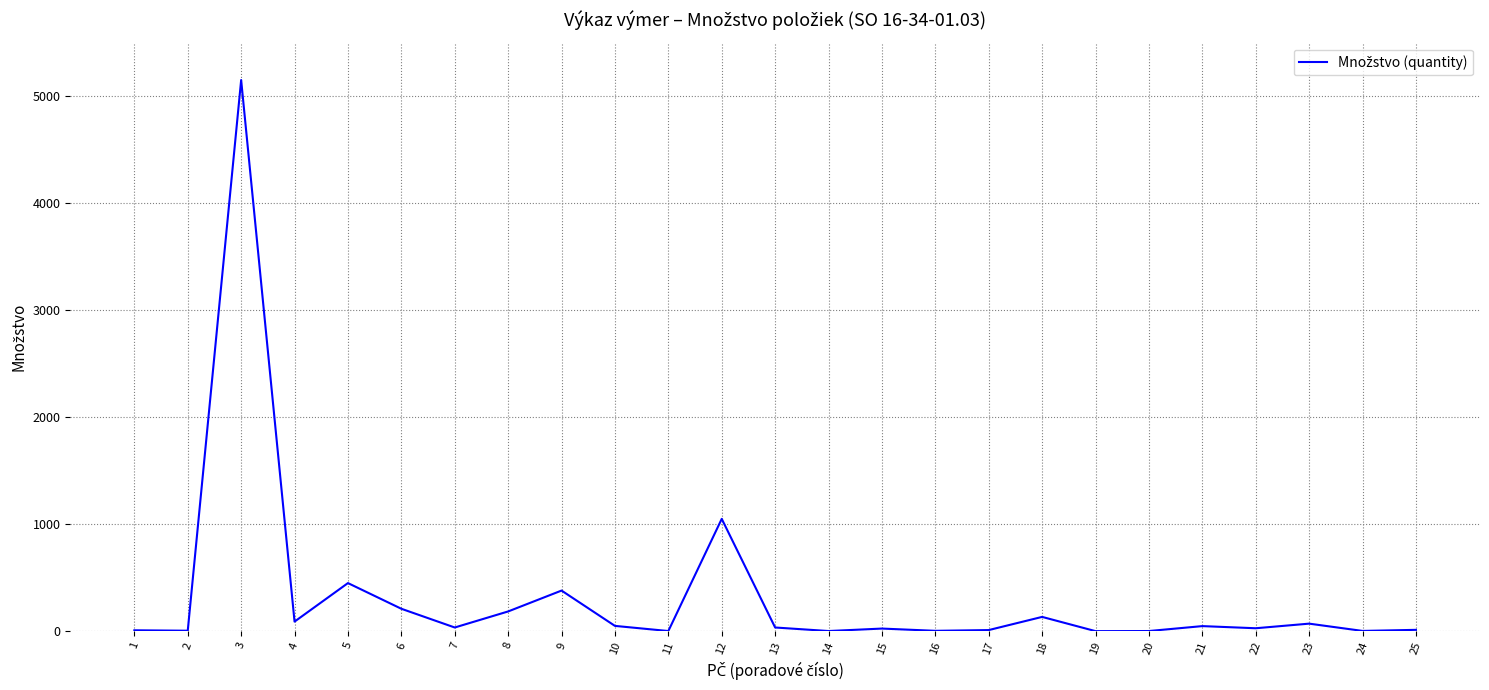

What is the maximum value shown in the chart?

5150